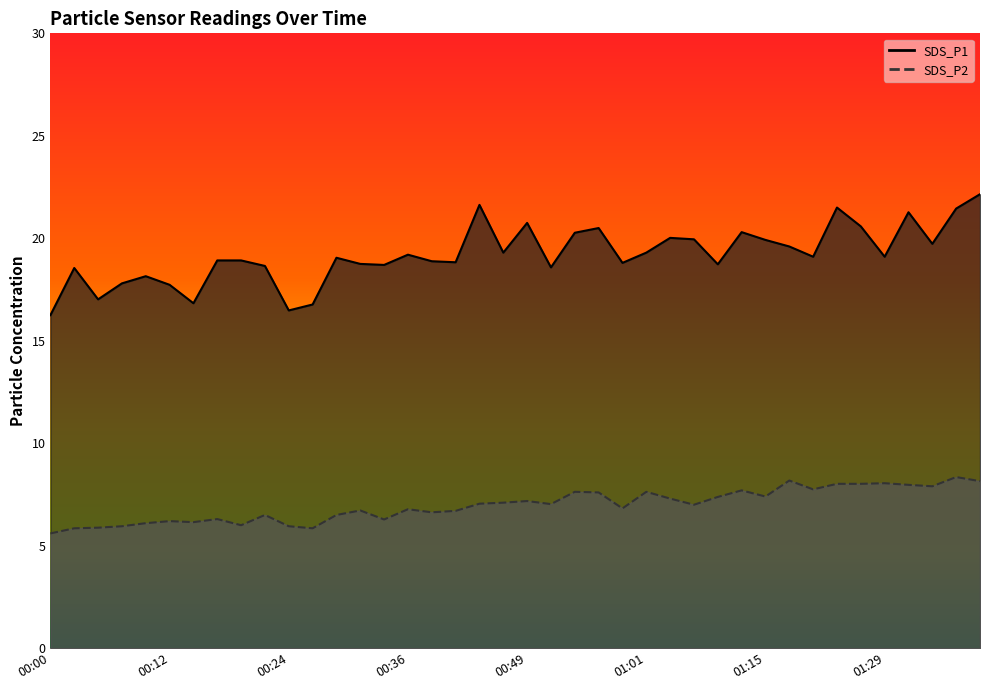

Where does the SDS_P2 series first go above 7?

00:43